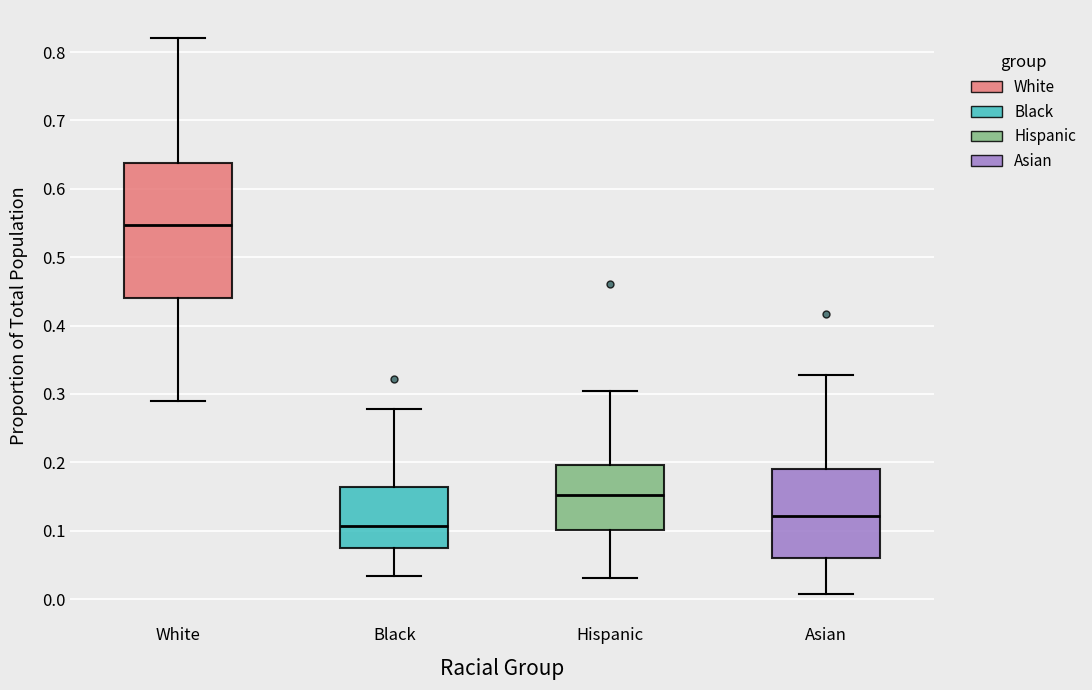

Comparing the boxes themselves (not the whiskers), which one is the tallest?

White